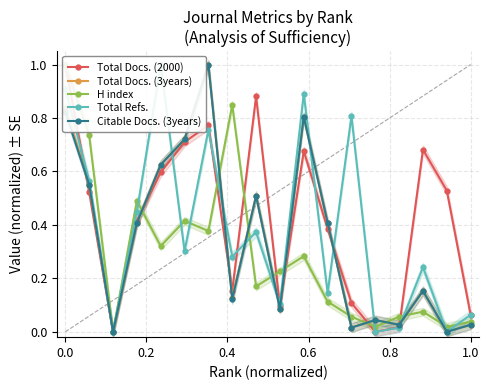

The value of Citable Docs. (3years) at 0.0 is 0.3. True or false?

False